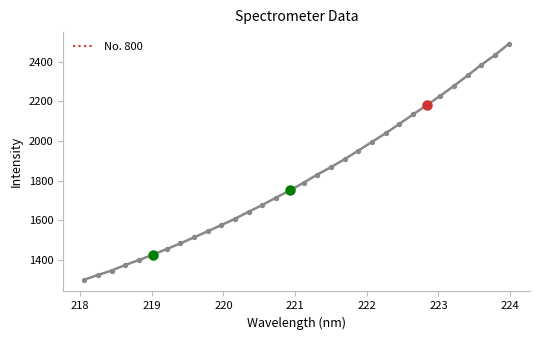

What is the difference between the maximum and minimum values?

1187.4